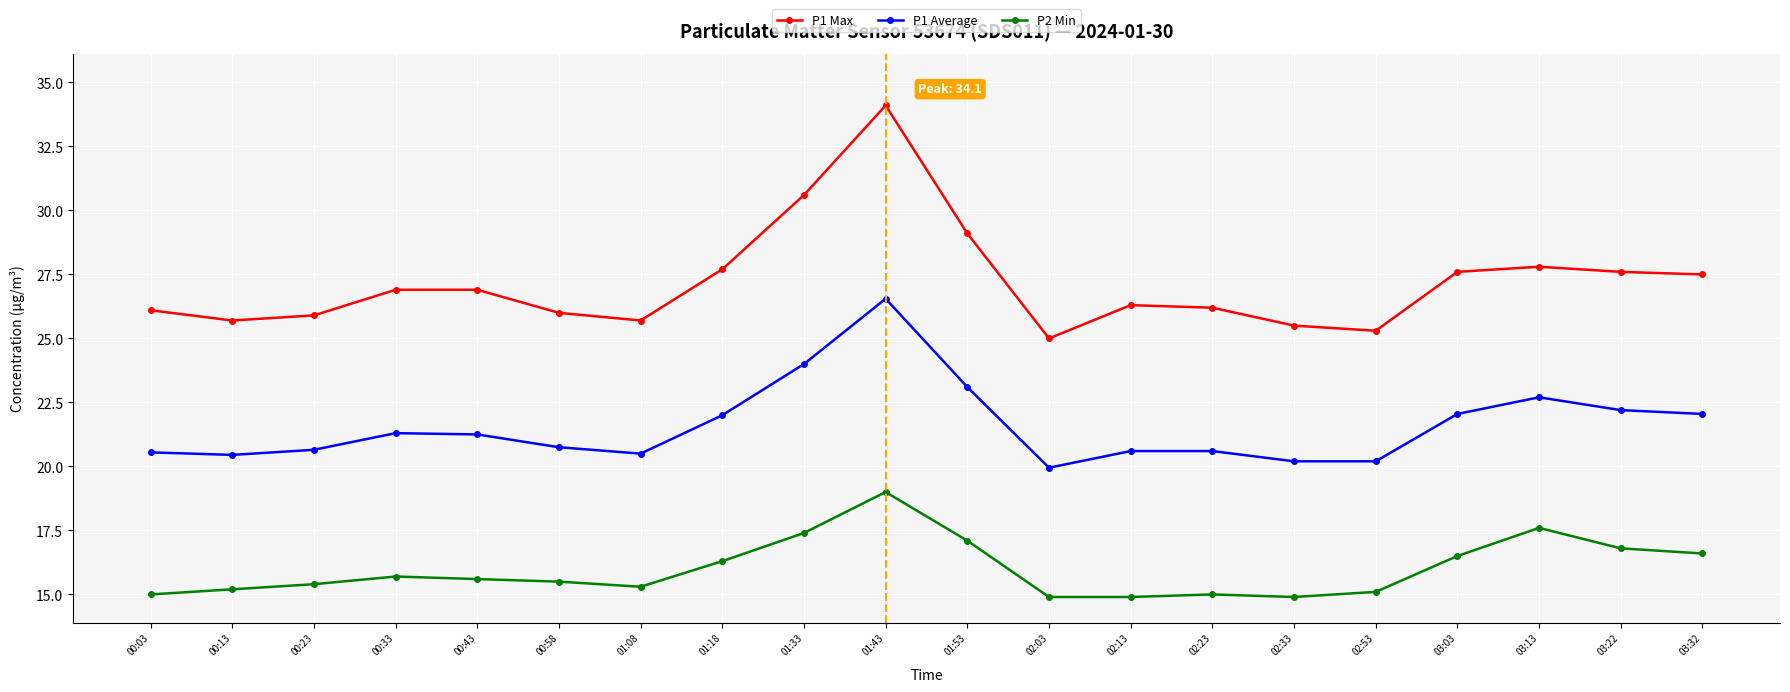

True or false: P1 Average has more than 0 interior local peaks.

True